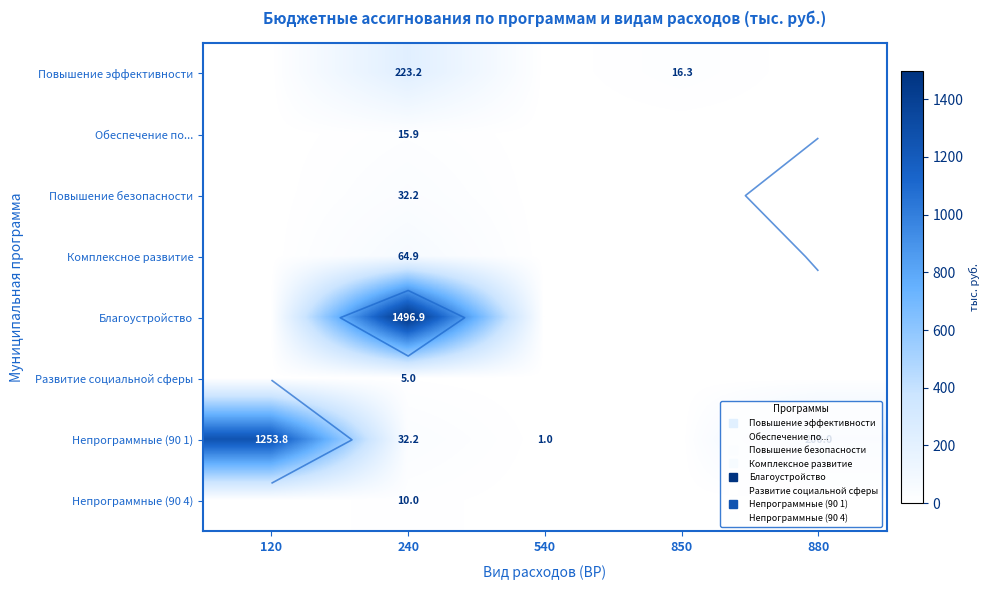

Which series has the largest total across all categories?

Благоустройство